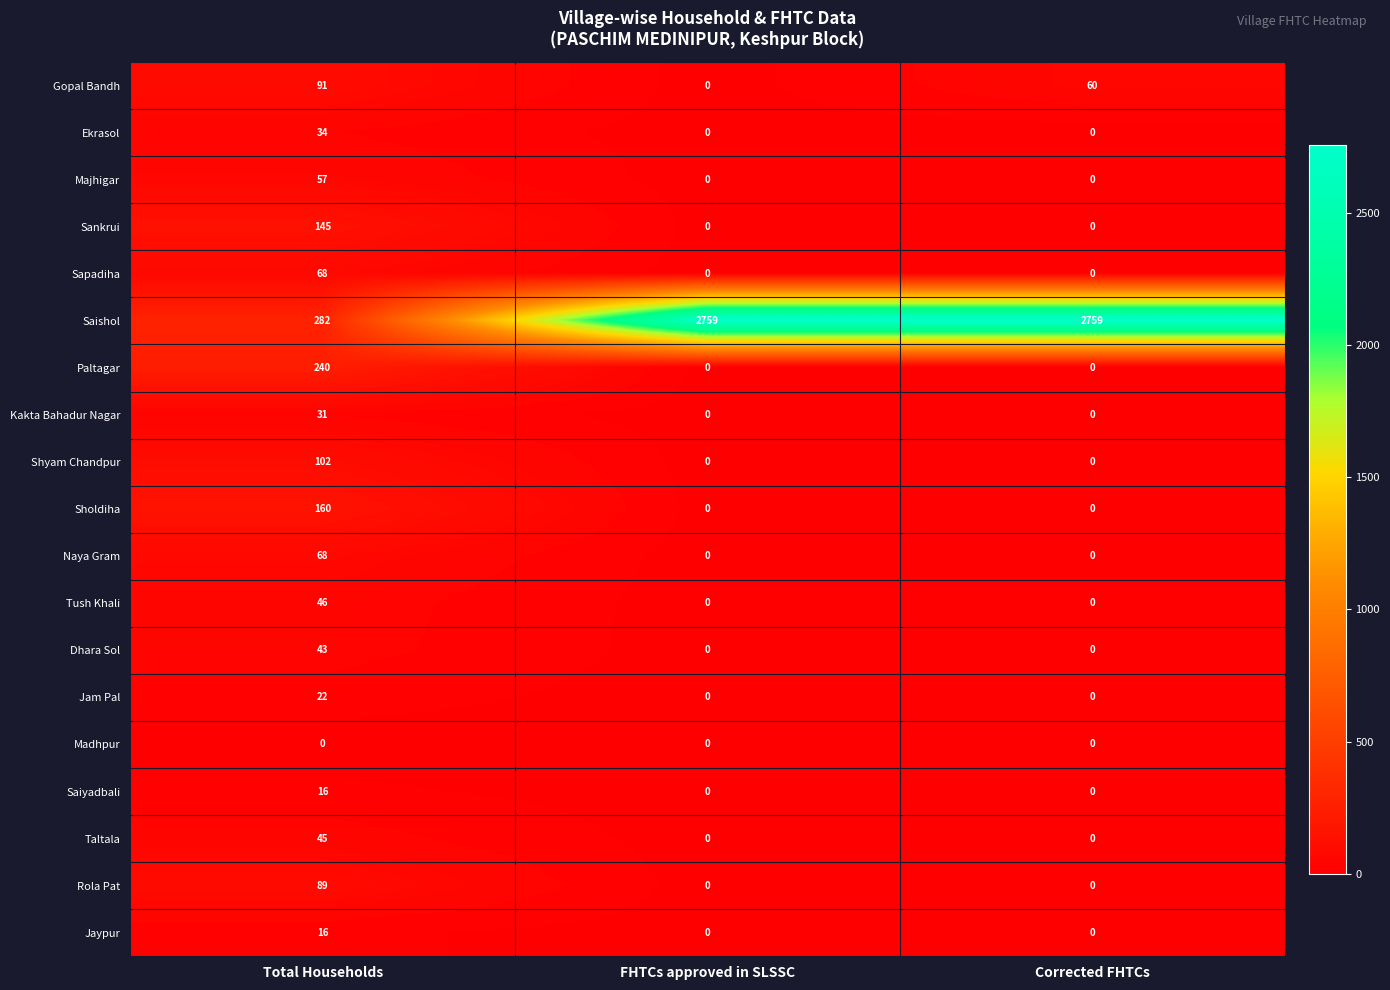

At how many categories does at least one series exceed 1447?

2